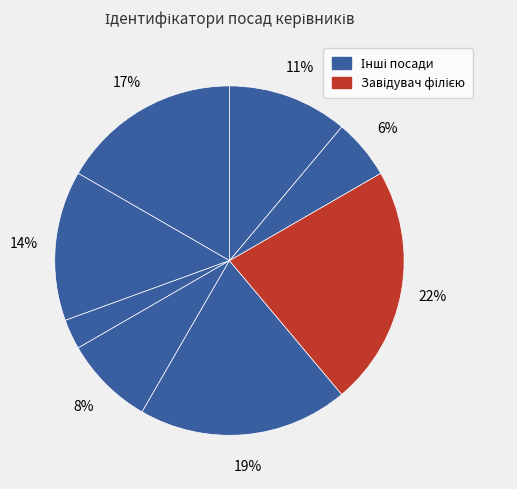

Count the number of slices in the pie.

8